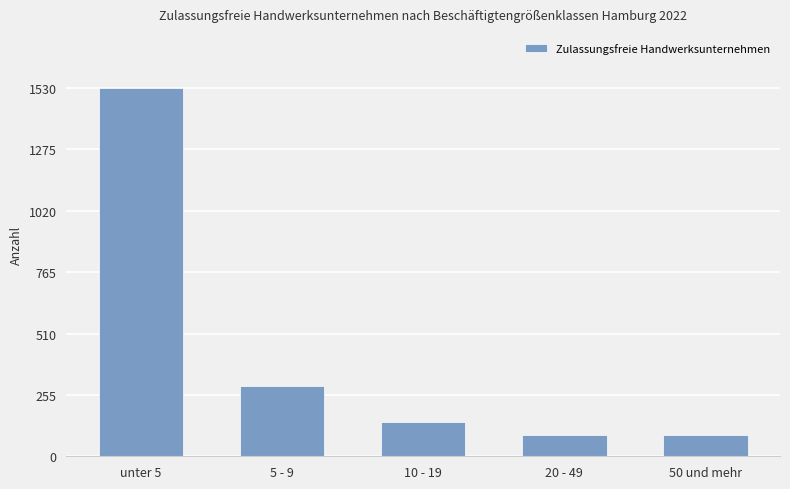

Between 5 - 9 and 10 - 19, which is larger?

5 - 9